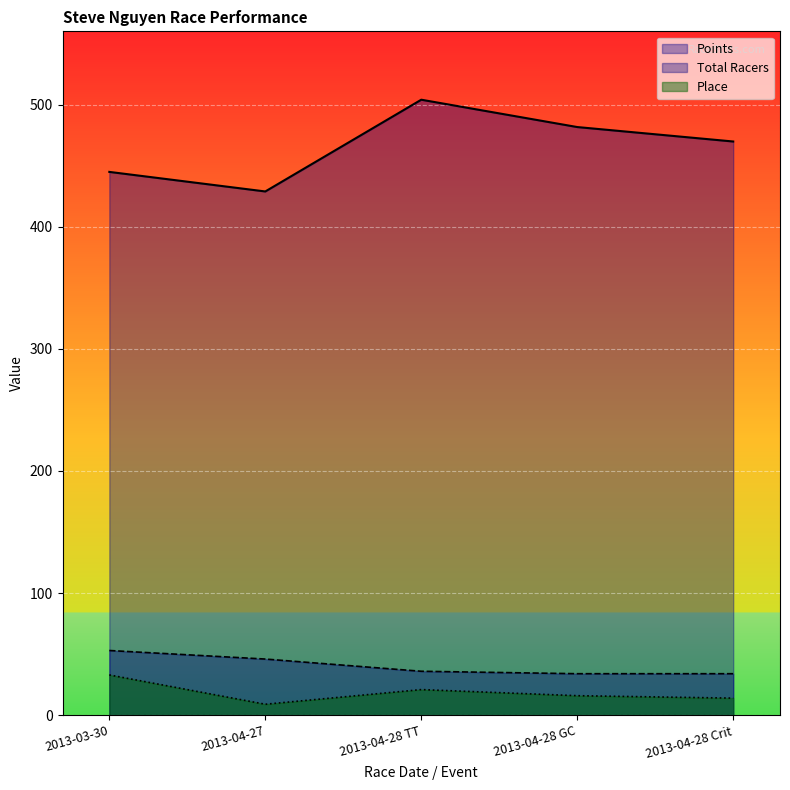

What is the maximum value for Place?

33.0